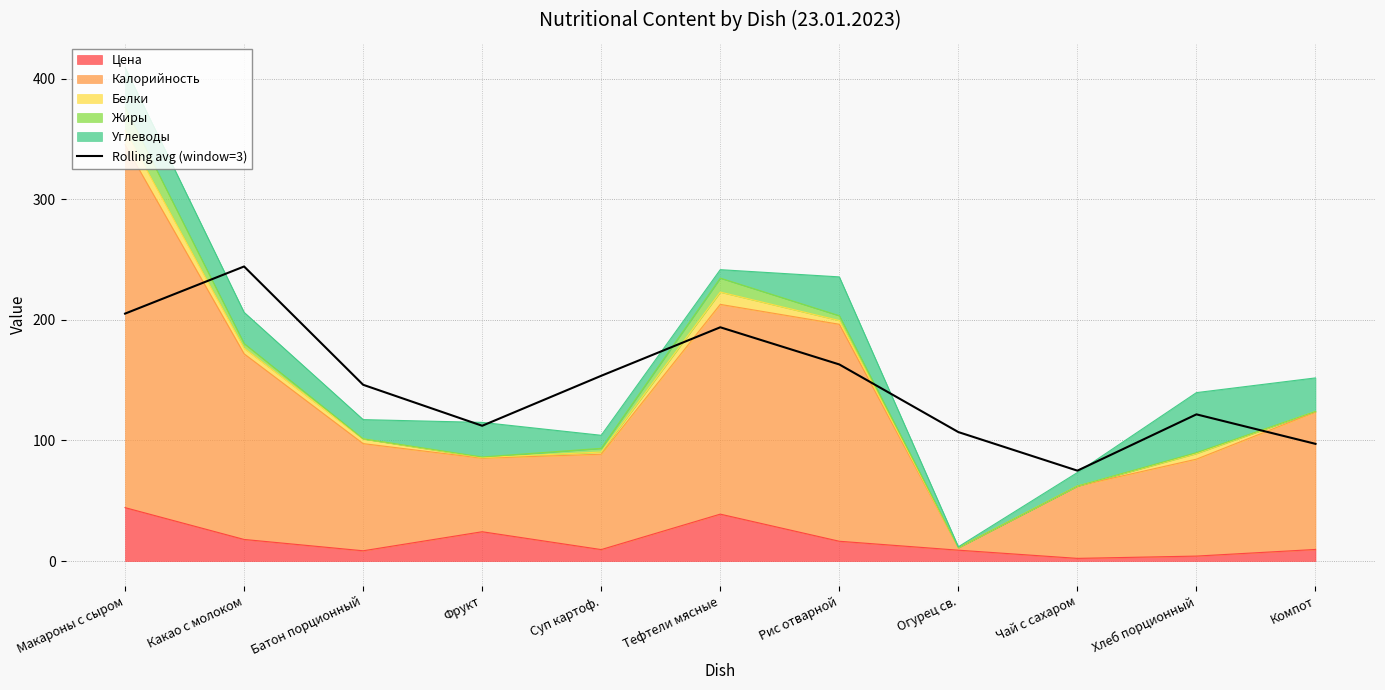

The value at Макароны с сыром is 98.1. True or false?

False